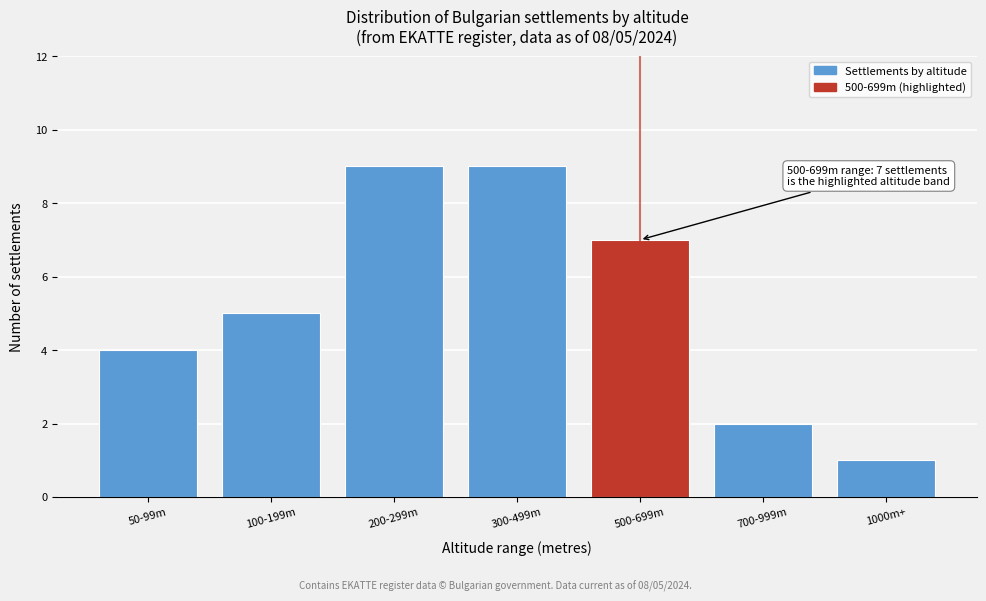

Reading left to right, what are all the values shown in this chart?

50-99m=4	100-199m=5	200-299m=9	300-499m=9	500-699m=7	700-999m=2	1000m+=1